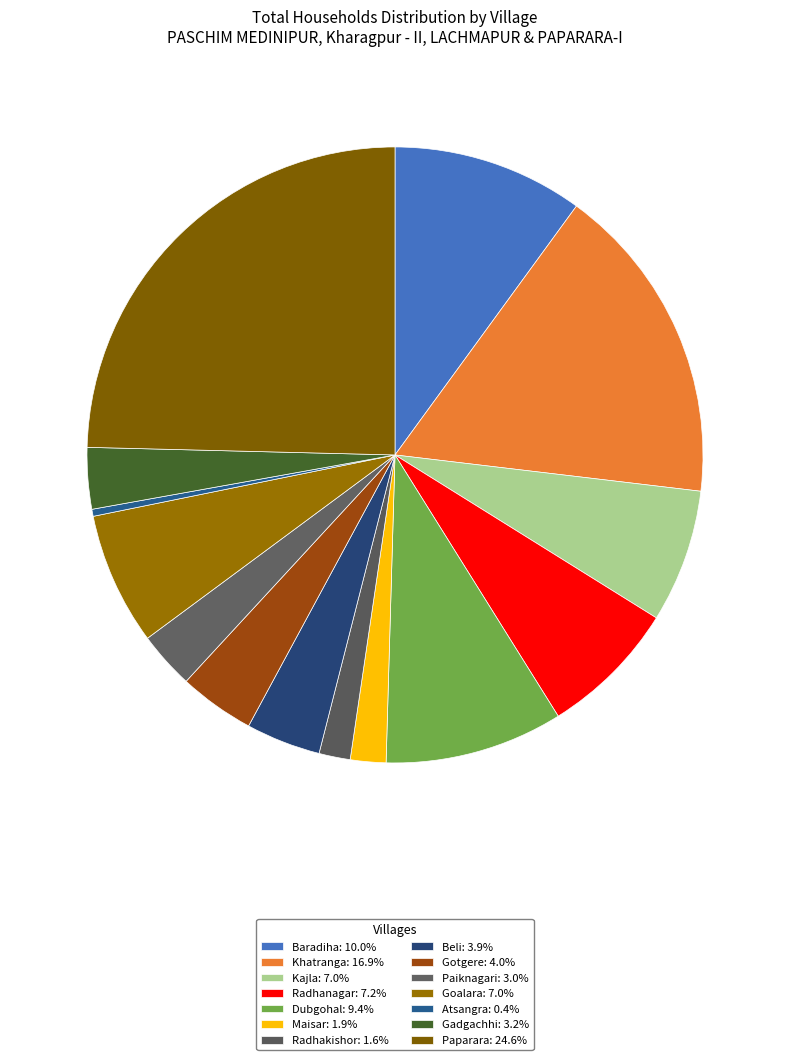

Is there a majority slice in this chart?

No